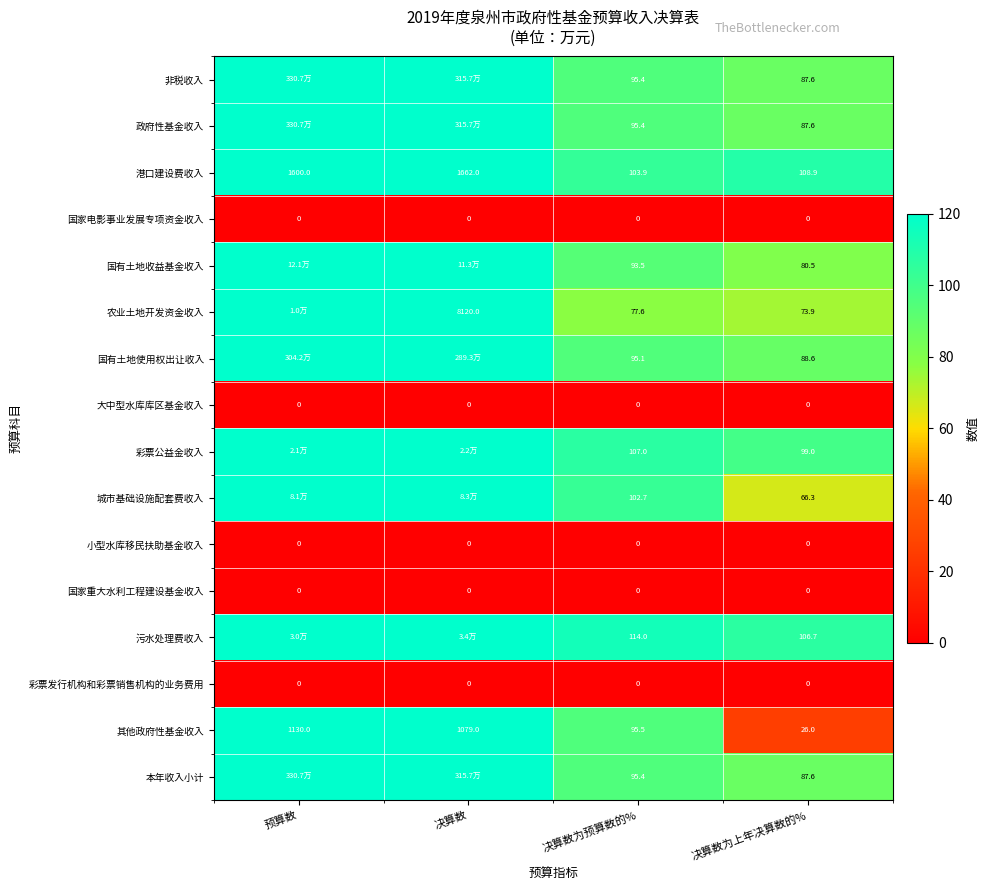

The value of 本年收入小计 at 决算数为上年决算数的% is 87.6. True or false?

True